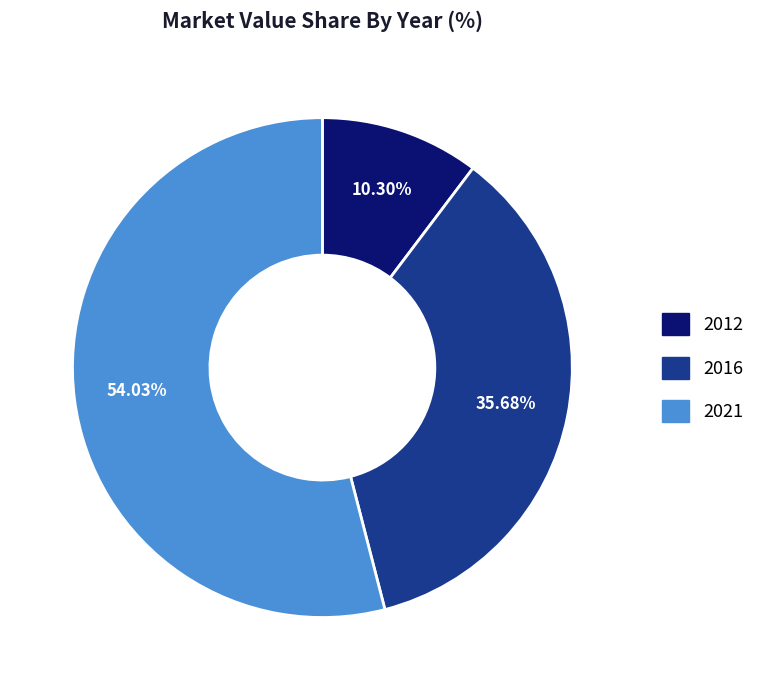

True or false: 2012 accounts for 10% of the total.

True